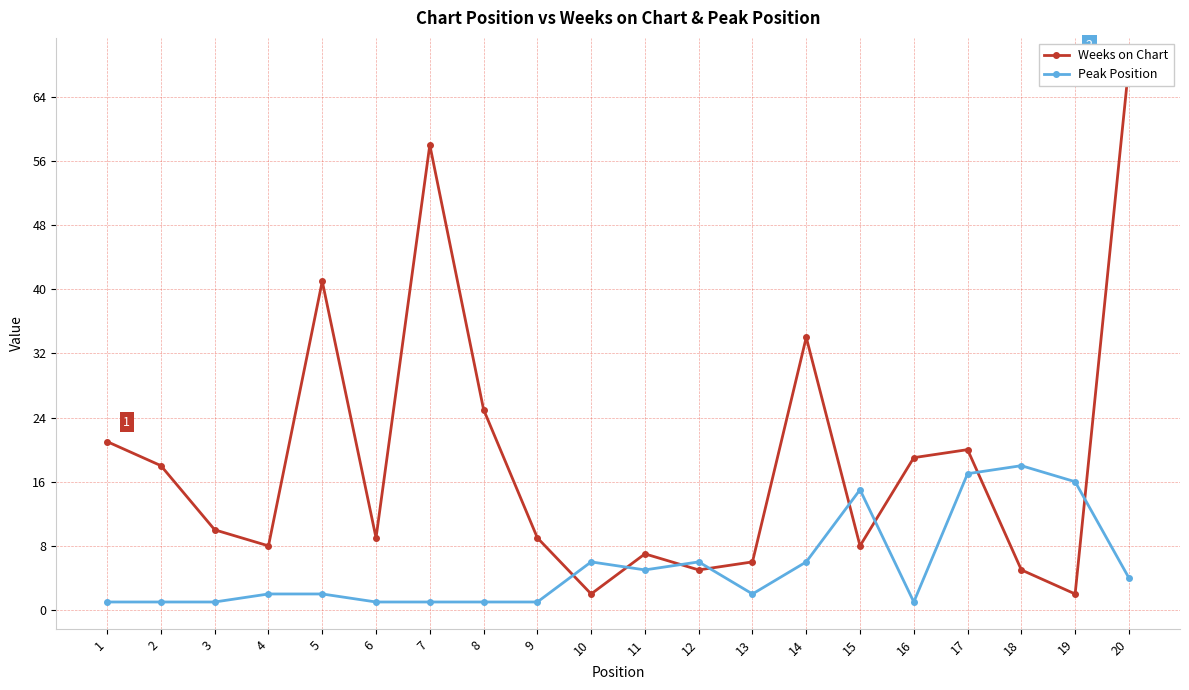

Which category has the highest value across all series?

20